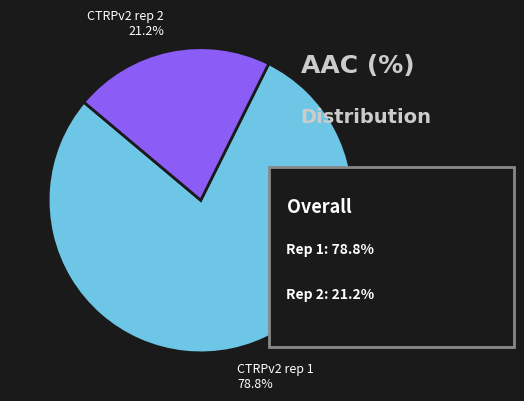

What is the total percentage of CTRPv2 rep 2 and CTRPv2 rep 1?

100.0%